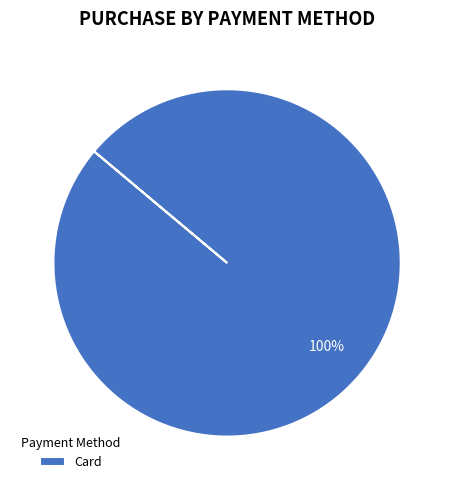

How many segments does this pie chart have?

1